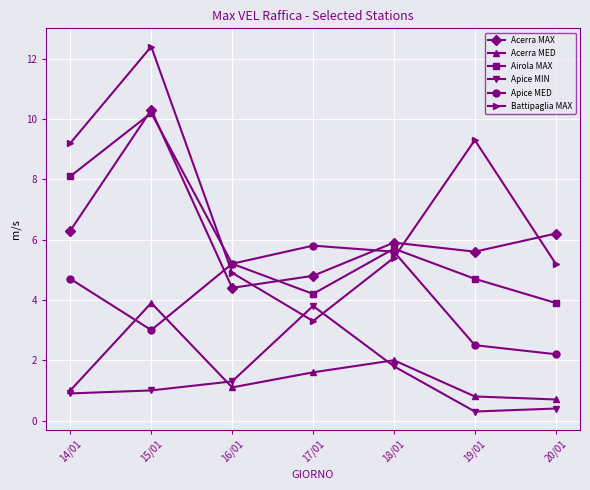

The value of Acerra MED at 16/01 is 1.1. True or false?

True